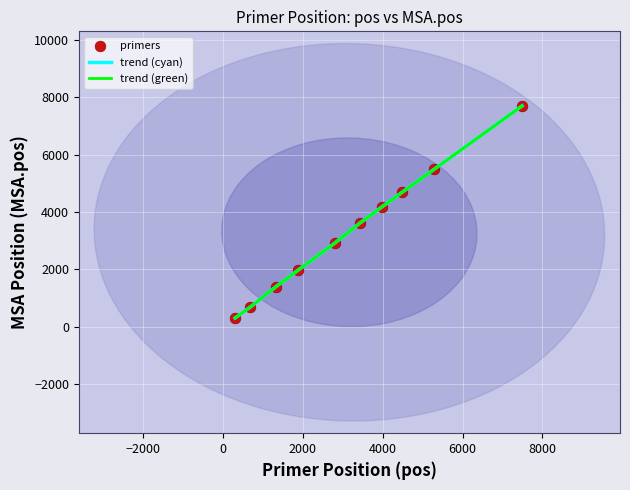

Which series has the largest range (max minus min)?

trend (cyan)